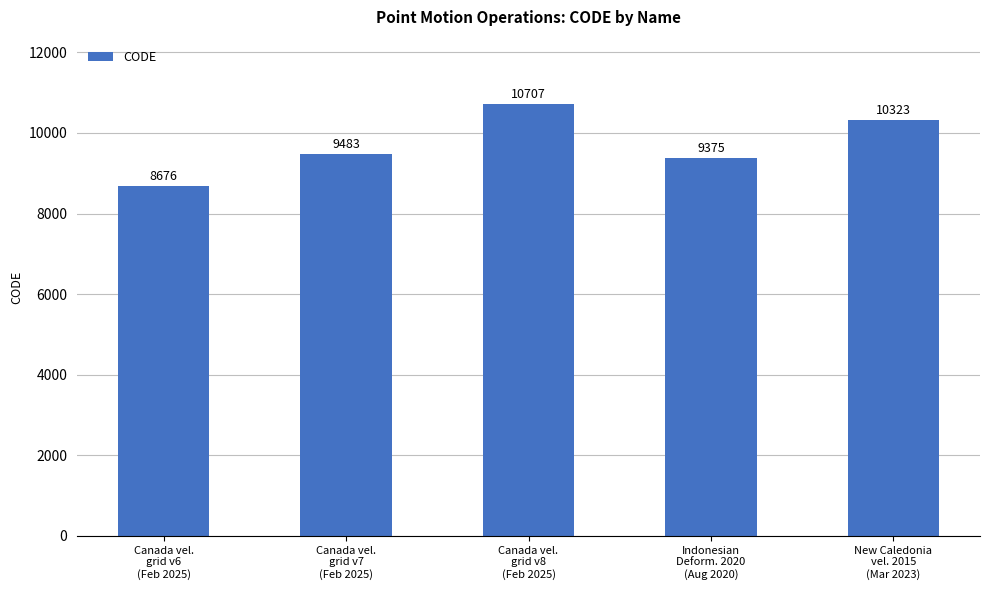

Reading left to right, transcribe all the data shown in this chart.

8676	9483	10707	9375	10323